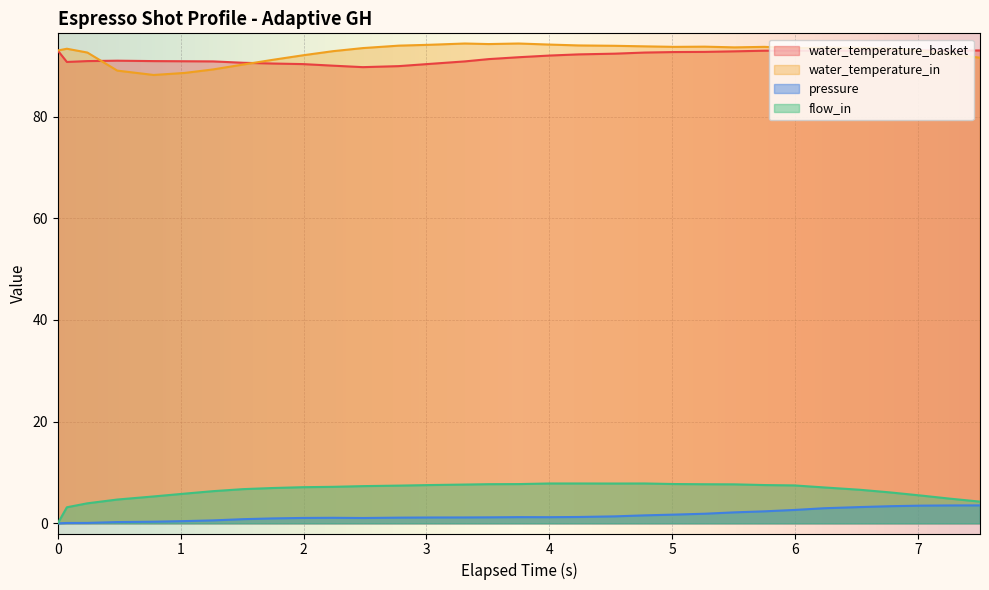

Which label corresponds to the largest value in the chart?

3.313